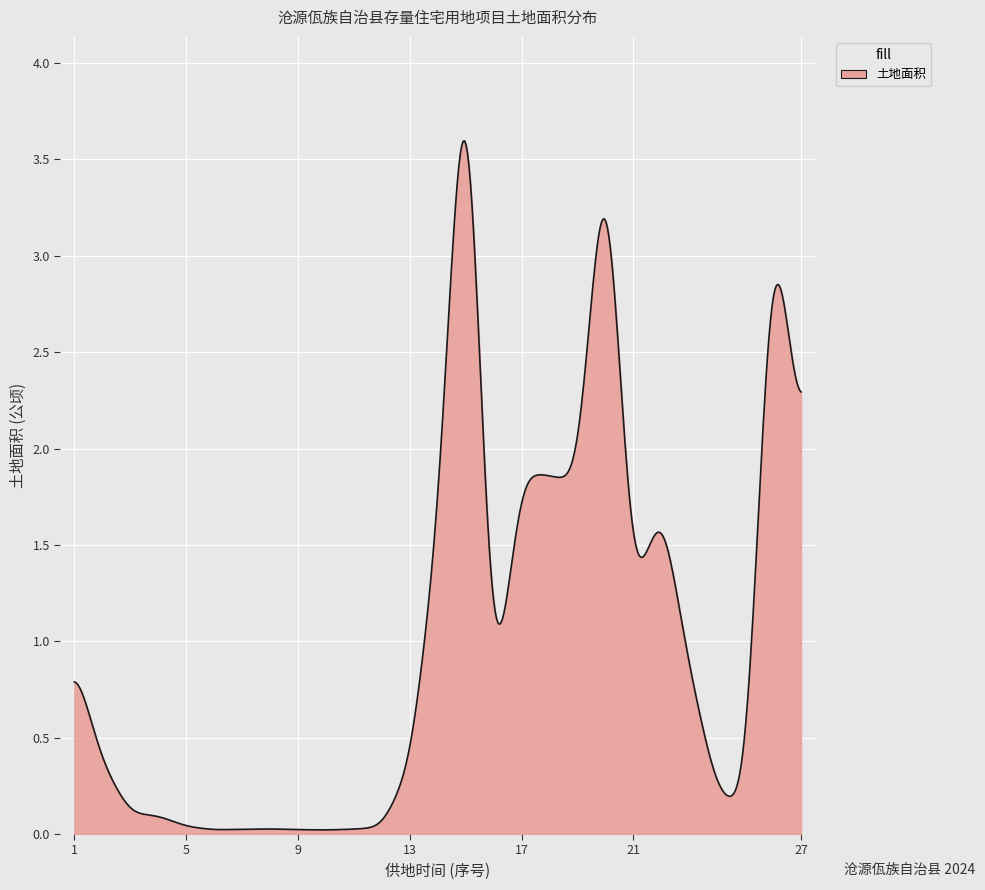

Does the chart have visible grid lines?

Yes